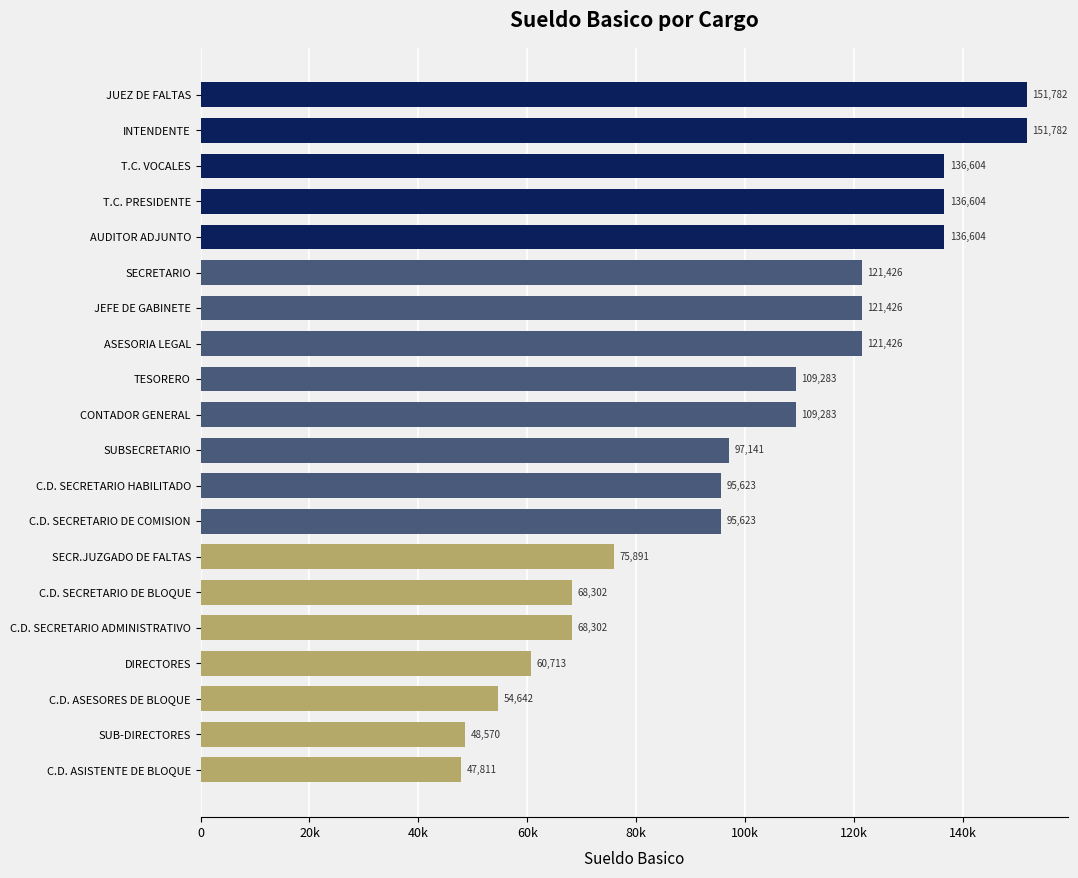

Does the chart contain any negative values?

No